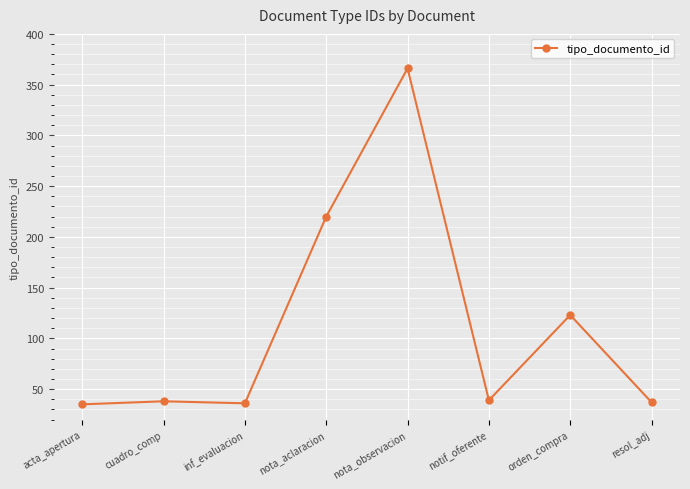

Where is the data nearest to the value 200?

nota_aclaracion